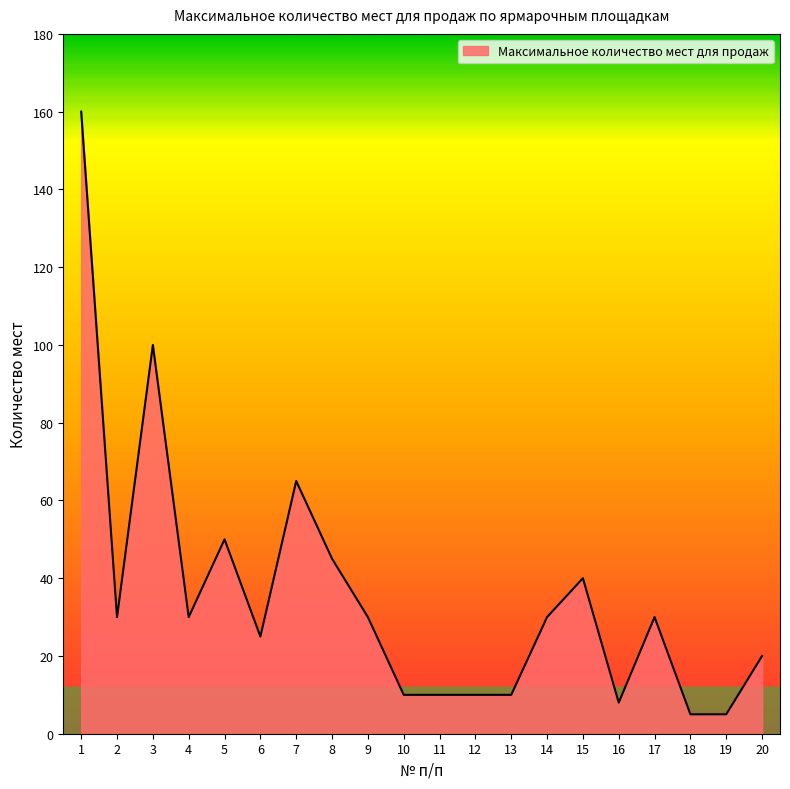

Reading right to left, transcribe all the data shown in this chart.

20=20	19=5	18=5	17=30	16=8	15=40	14=30	13=10	12=10	11=10	10=10	9=30	8=45	7=65	6=25	5=50	4=30	3=100	2=30	1=160